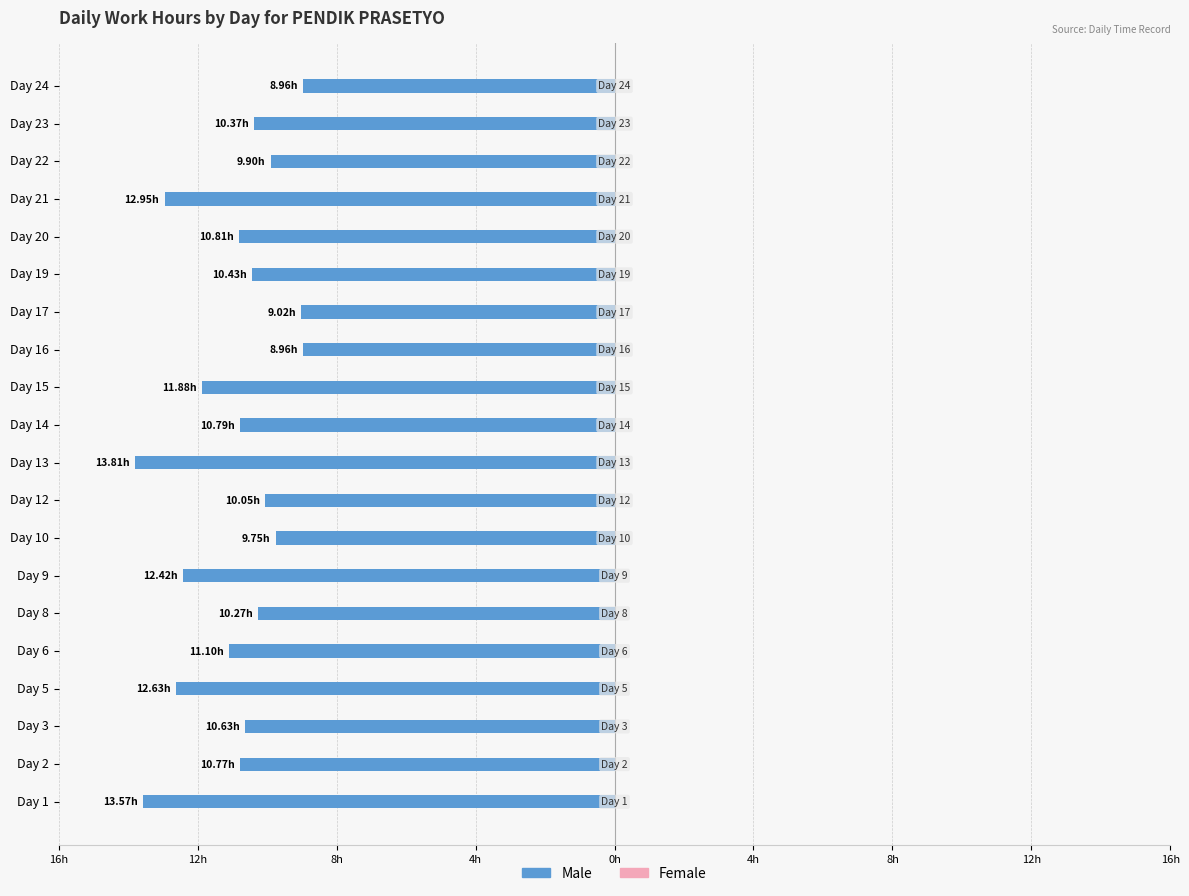

Are the bars horizontal?

Yes